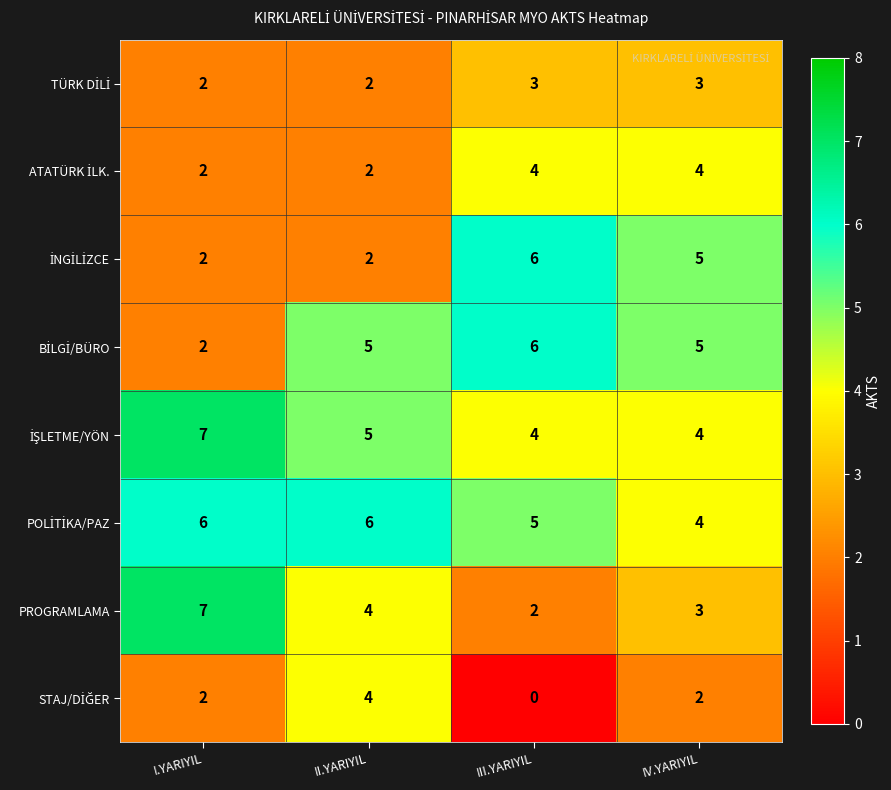

What is the maximum value for PROGRAMLAMA?

7